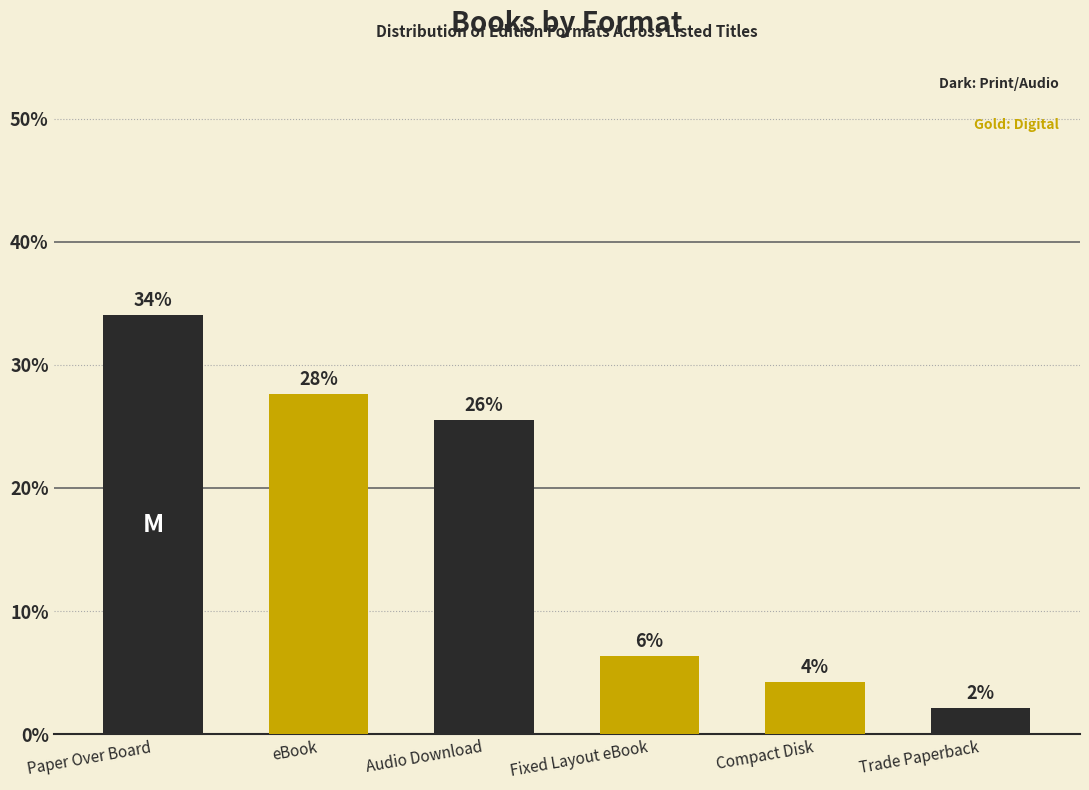

Reading right to left, list all the values displayed in this chart.

2.1	4.3	6.4	25.5	27.7	34.0